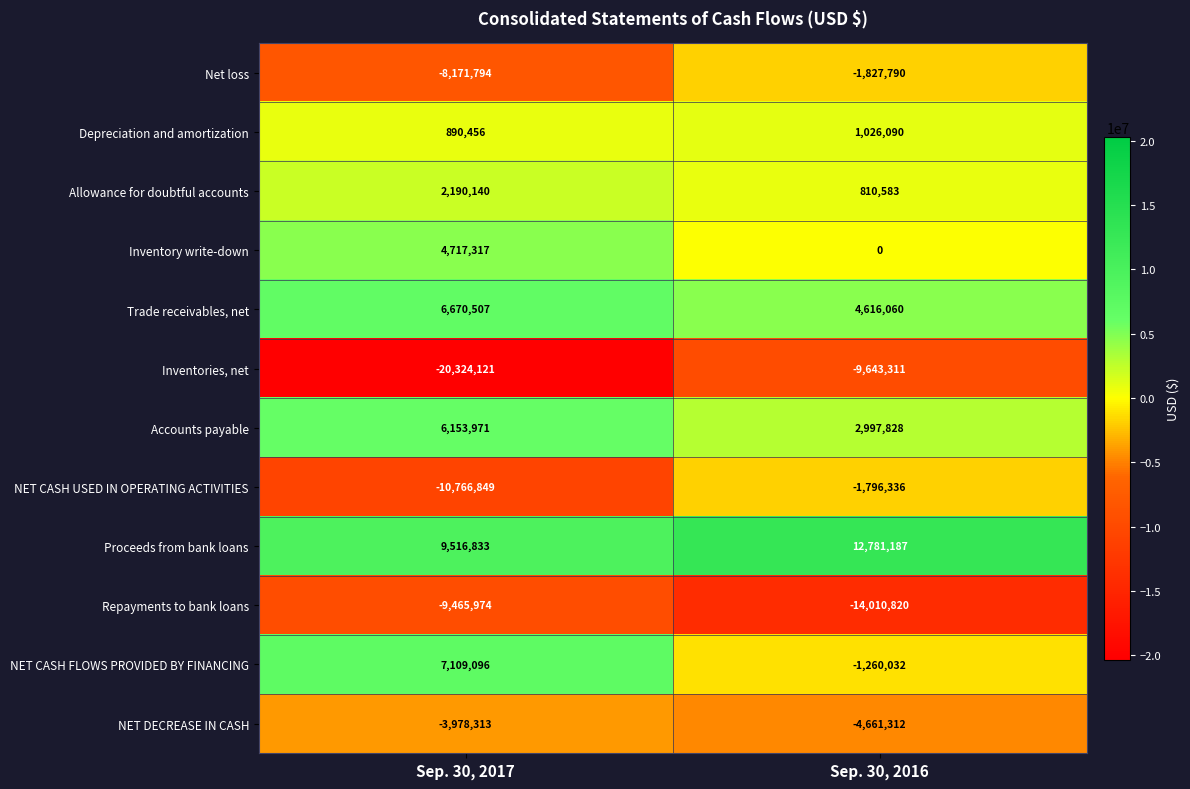

What is the difference between the highest and lowest values at Sep. 30, 2016?

26792007